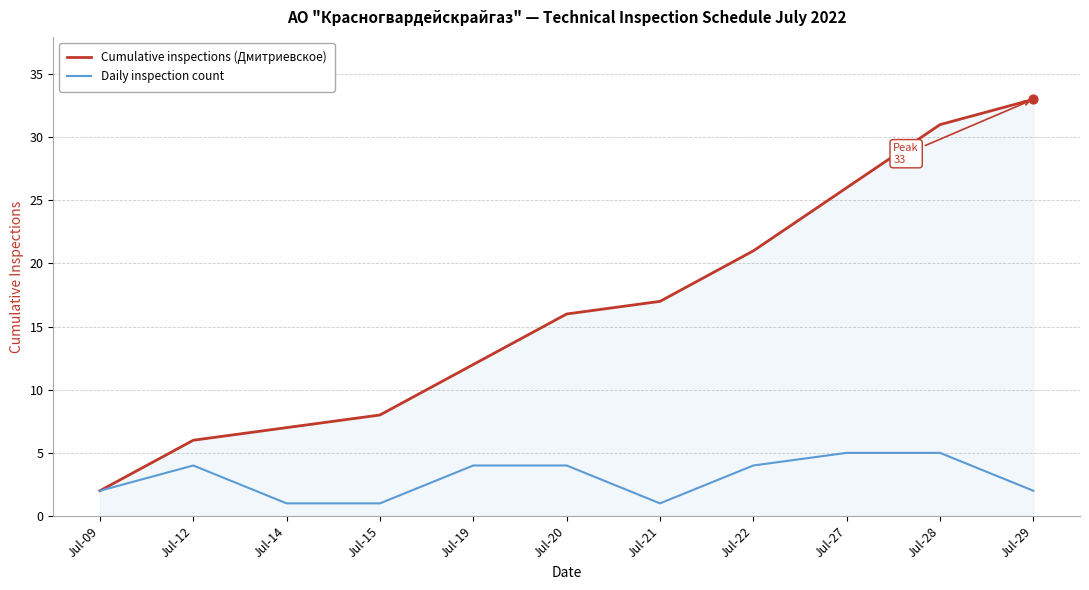

Is the value of Cumulative inspections (Дмитриевское) at Jul-15 greater than the value of Daily inspection count at Jul-15?

Yes